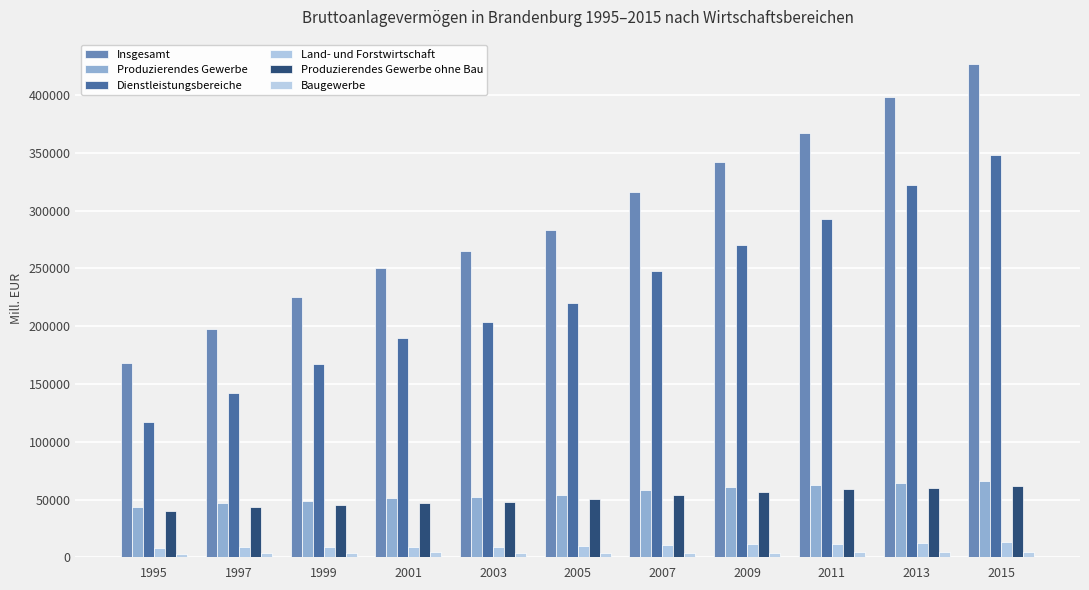

What is the sum of the Produzierendes Gewerbe values at 2001 and 2009?

112265.7